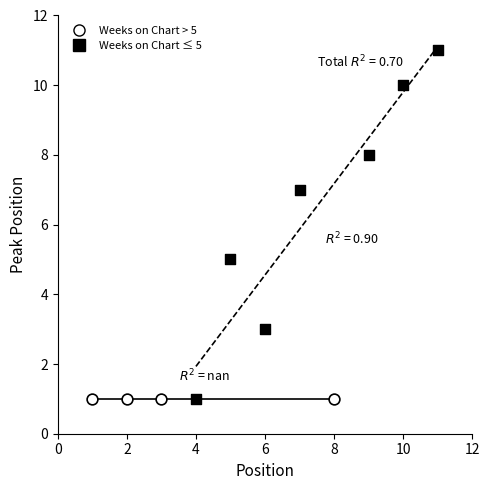

Which series contains the highest Y value?

Weeks on Chart ≤ 5